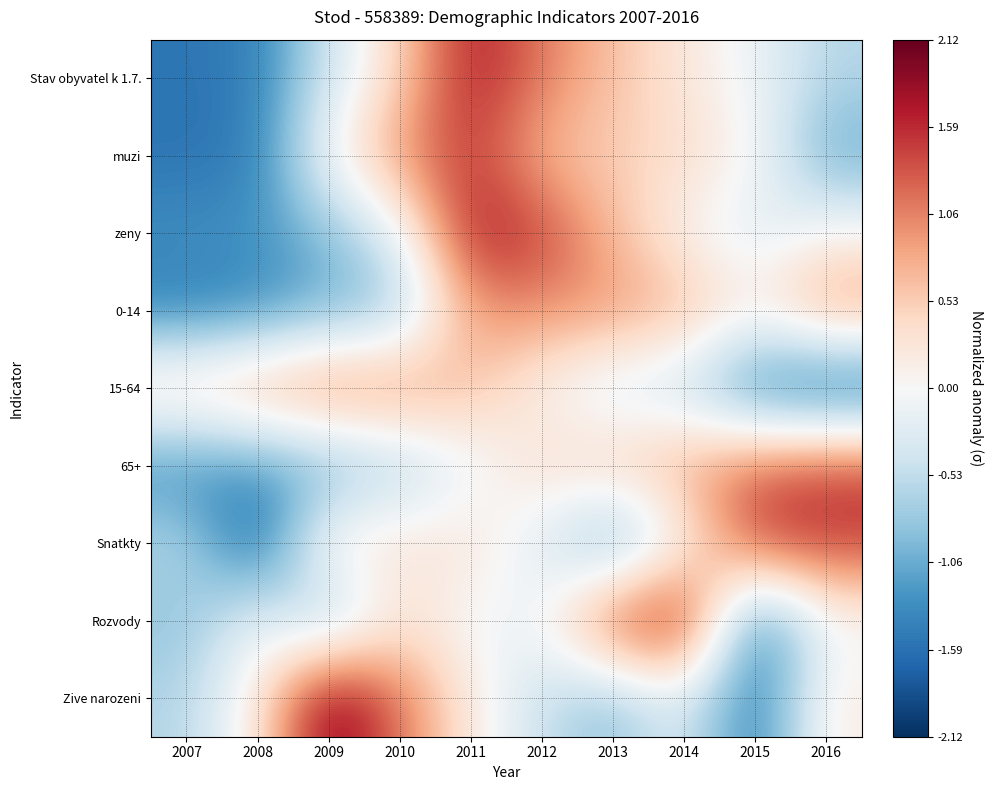

At which category is the sum across all series the highest?

2011